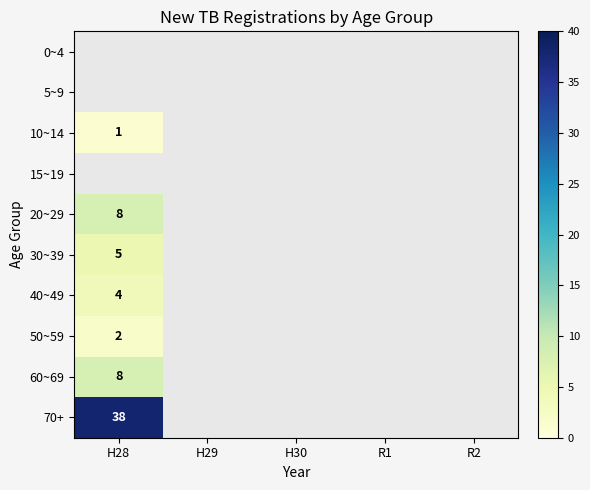

What is the minimum value shown in the chart?

1.0